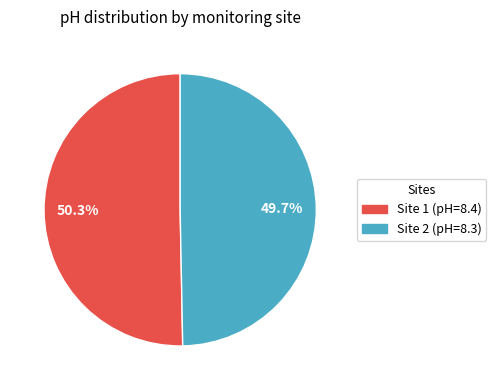

Is there a majority slice in this chart?

Yes